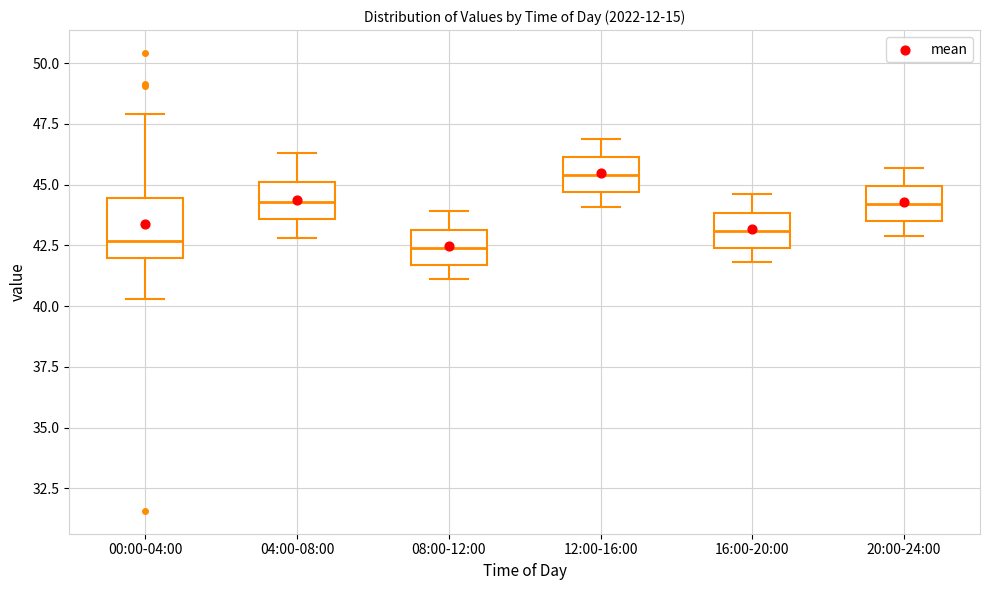

Which box is the tallest, from its lower edge to its upper edge?

00:00-04:00